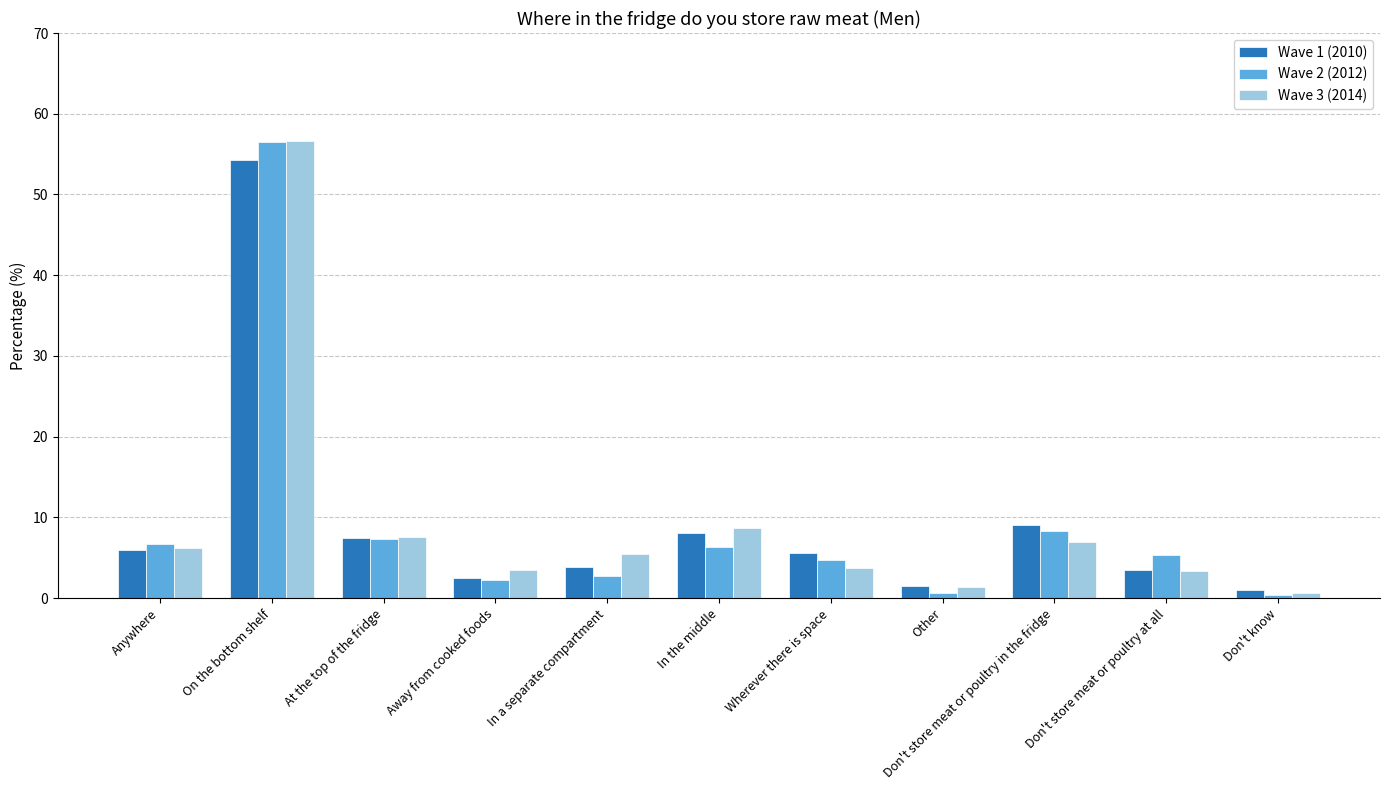

What is the minimum value shown in the chart?

0.4